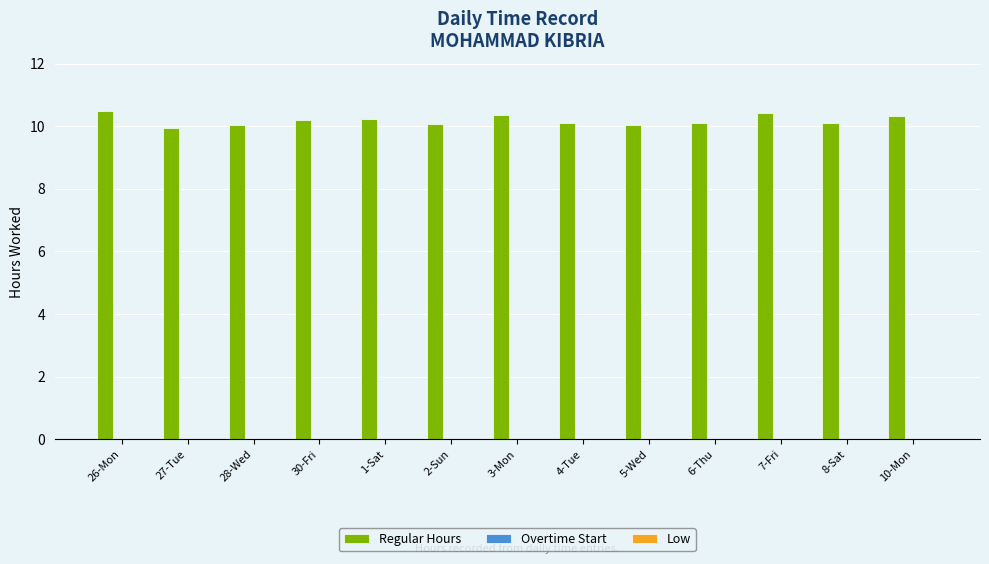

Which has a higher value, 28-Wed or 7-Fri?

7-Fri